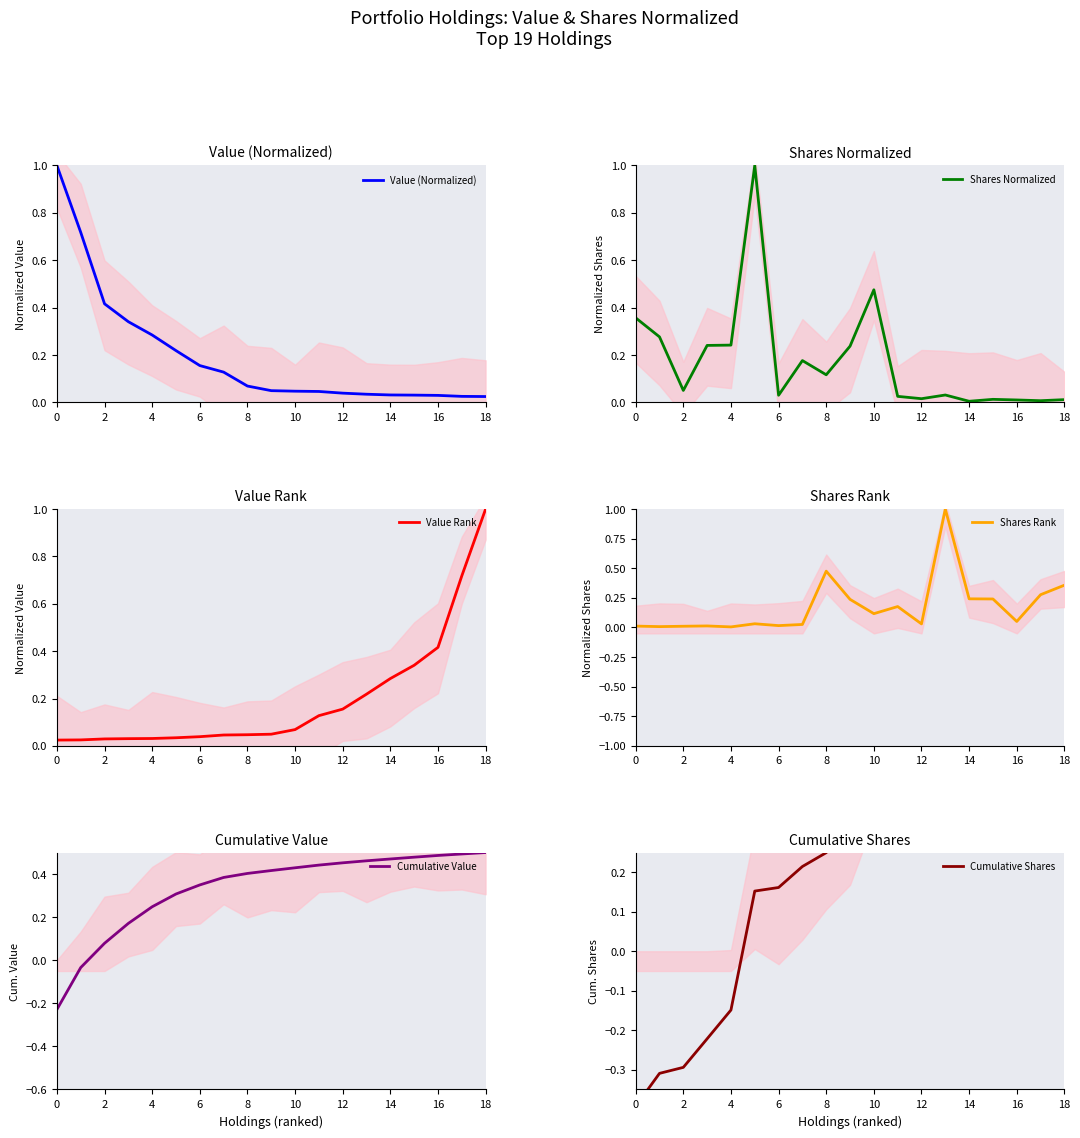

What is the maximum value for Value Rank?

1.0